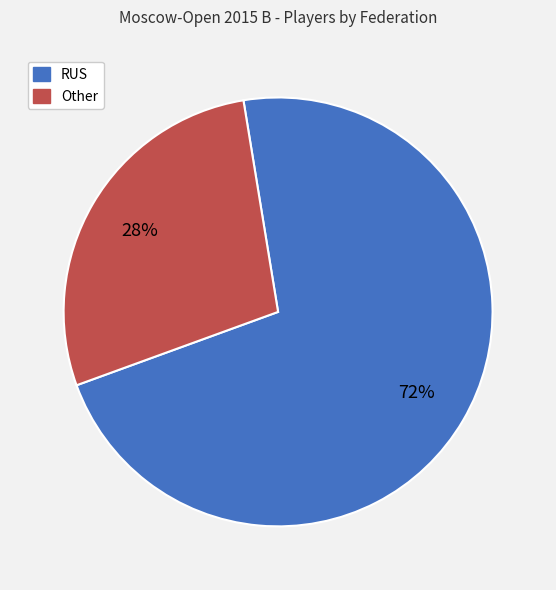

Which slice is the largest?

RUS